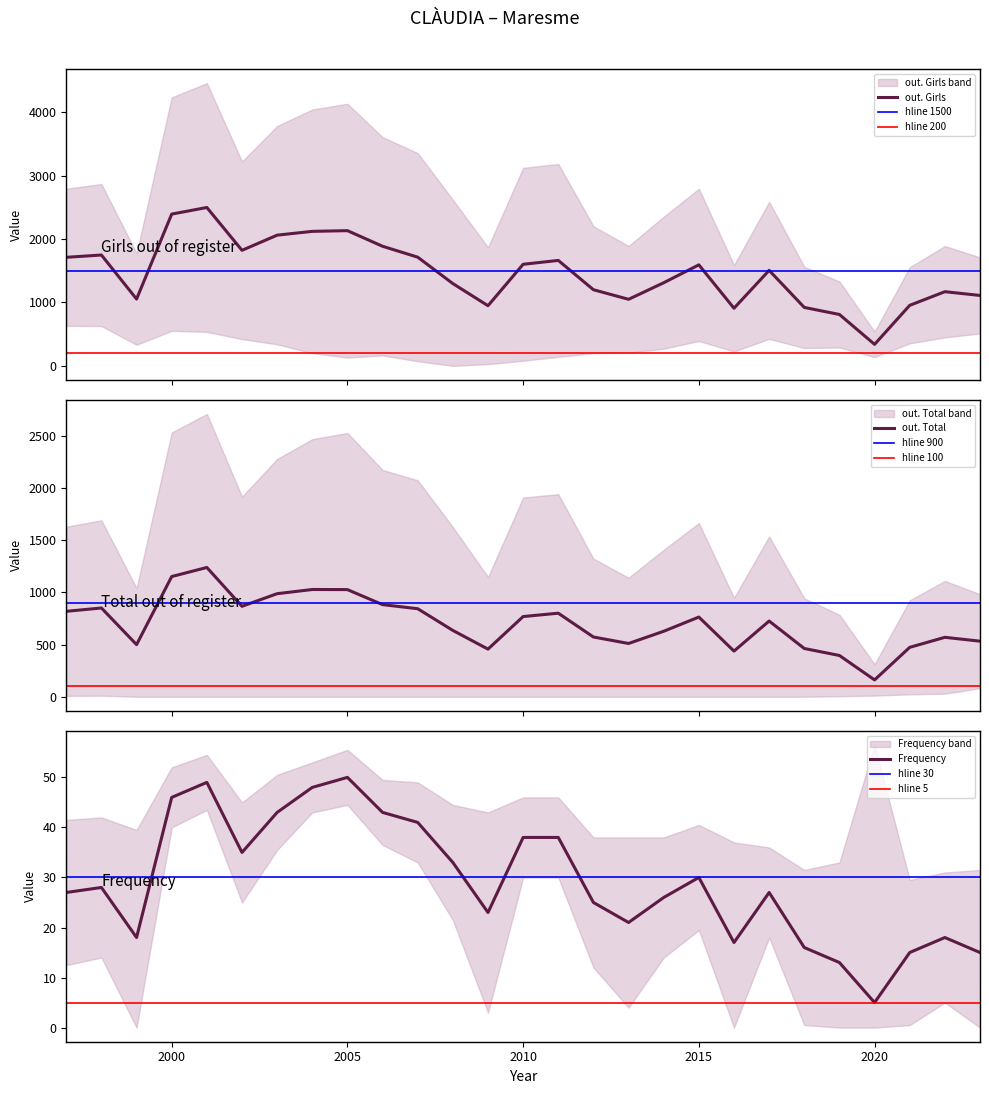

Rank the series by their maximum value, from lowest to highest.

Frequency, out. Total, out. Girls